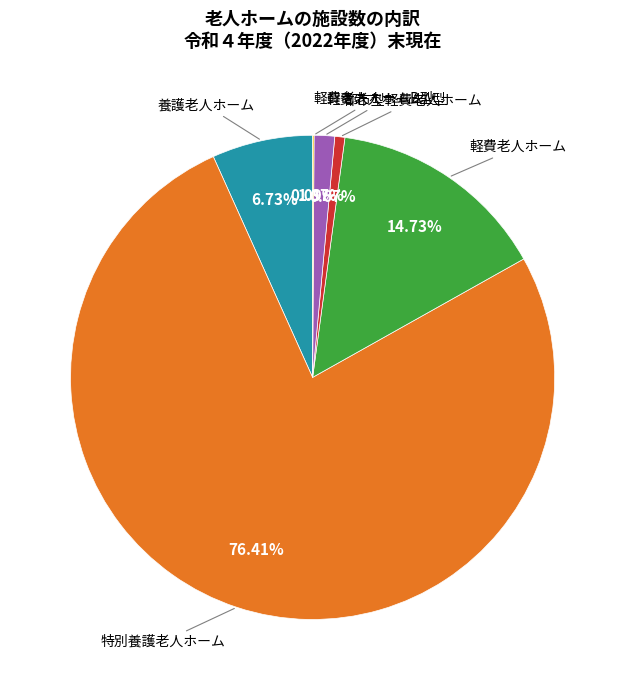

Is there a majority slice in this chart?

Yes